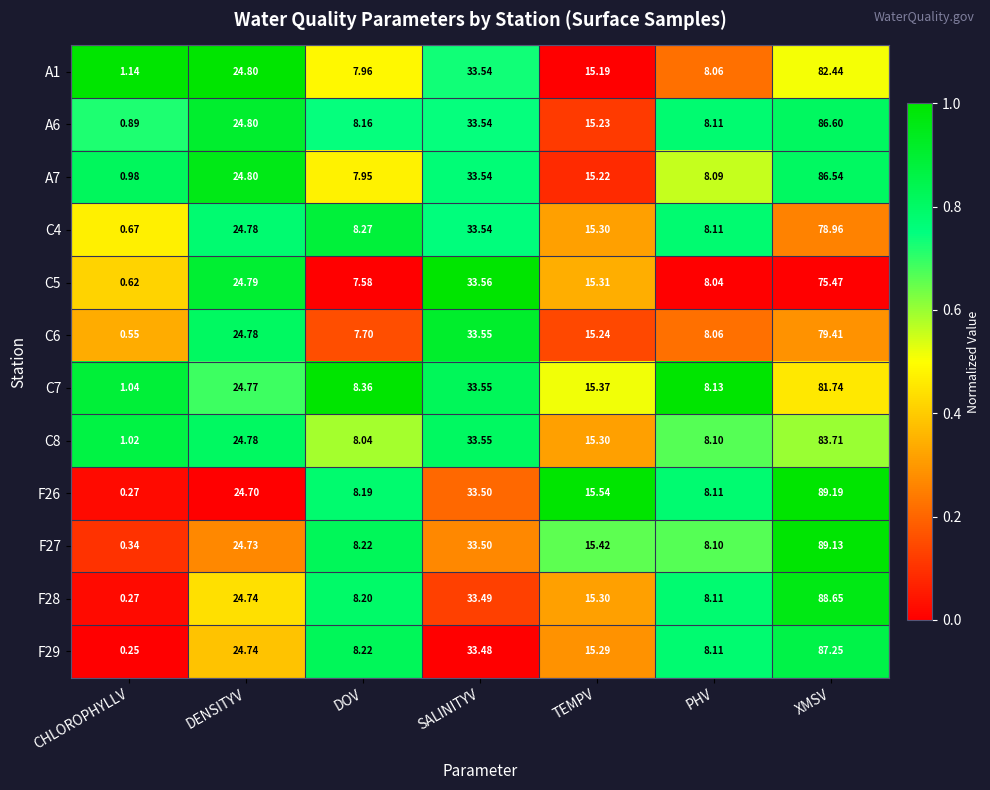

At how many categories does at least one series exceed 0?

7